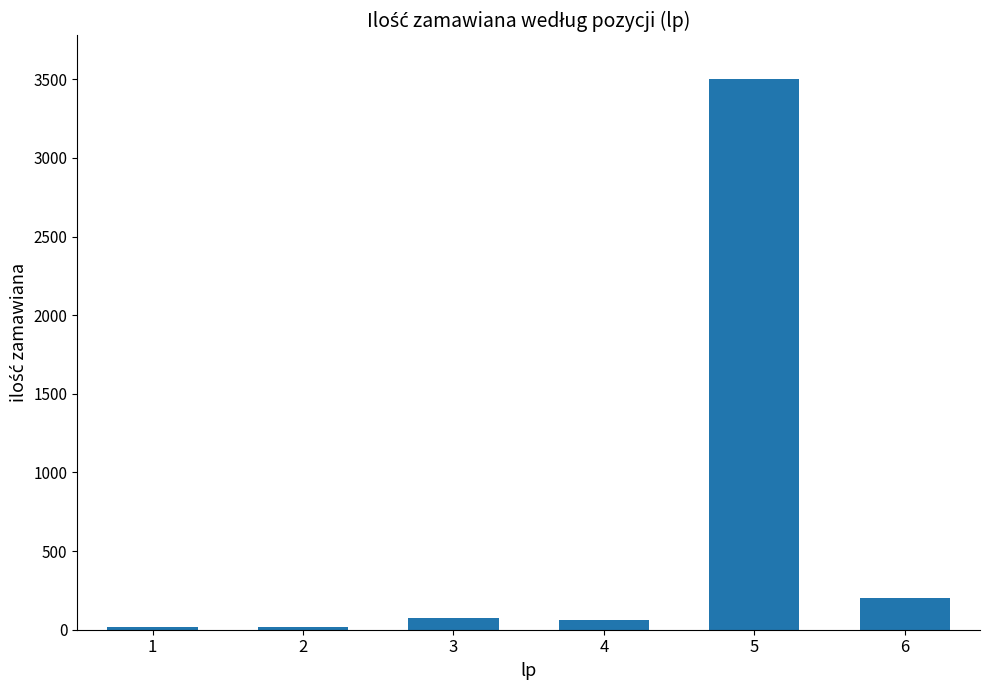

What is the difference between the maximum and minimum values?

3480